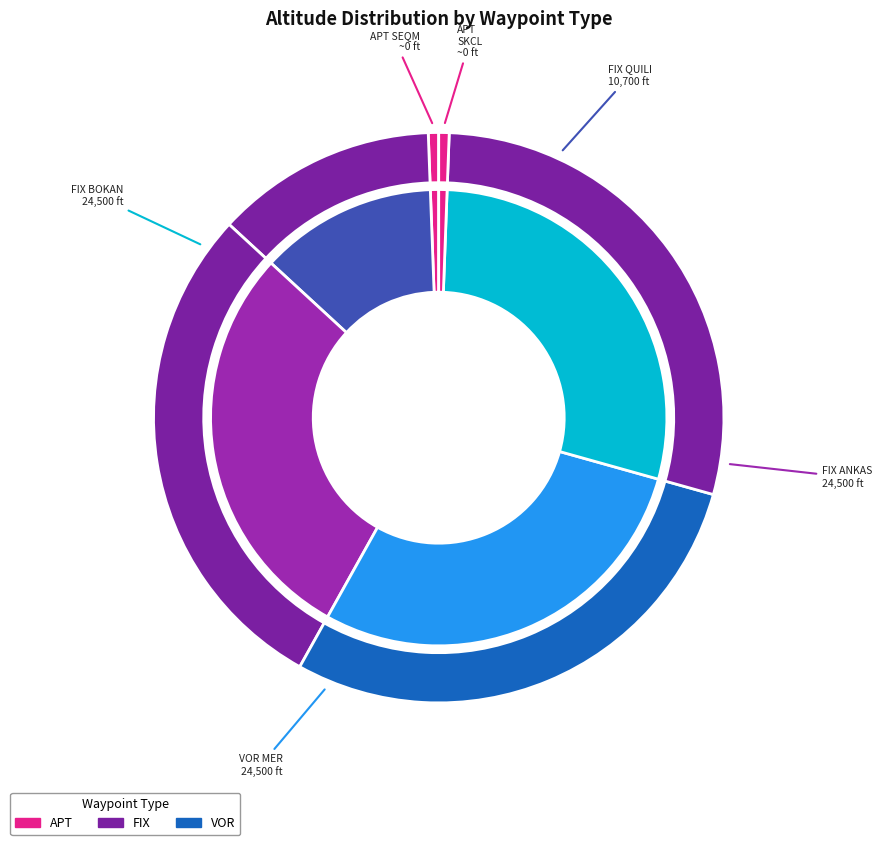

Is it true that FIX (BOKAN) is 29% of the pie?

True